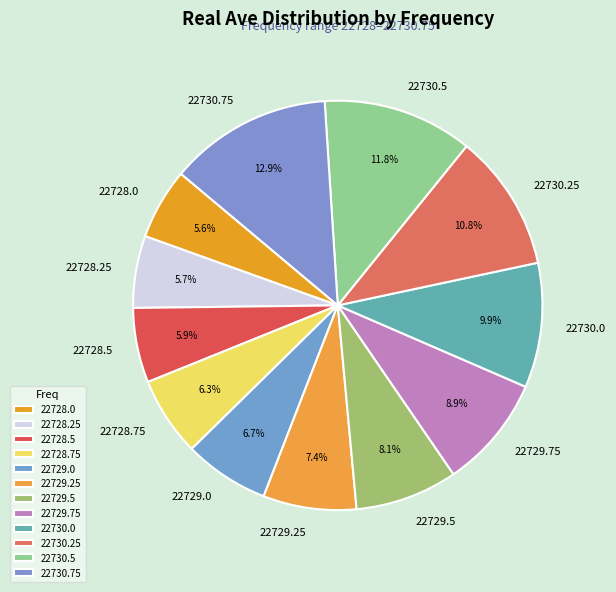

Count the number of slices in the pie.

12